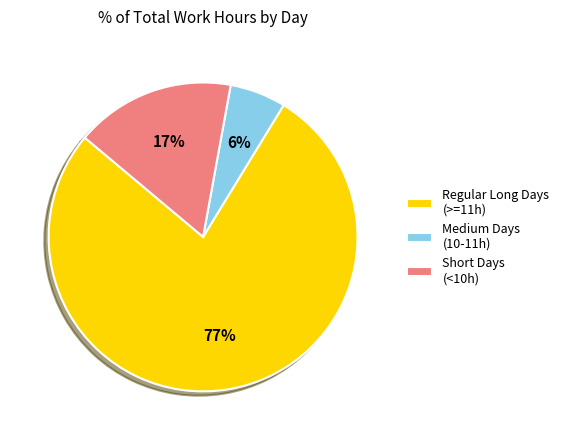

Is there a majority slice in this chart?

Yes